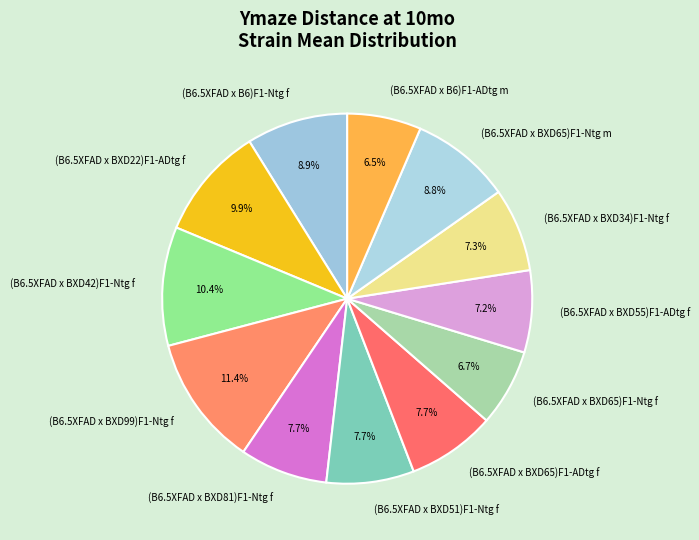

Is it true that (B6.5XFAD x B6)F1-ADtg m is 17% of the pie?

False